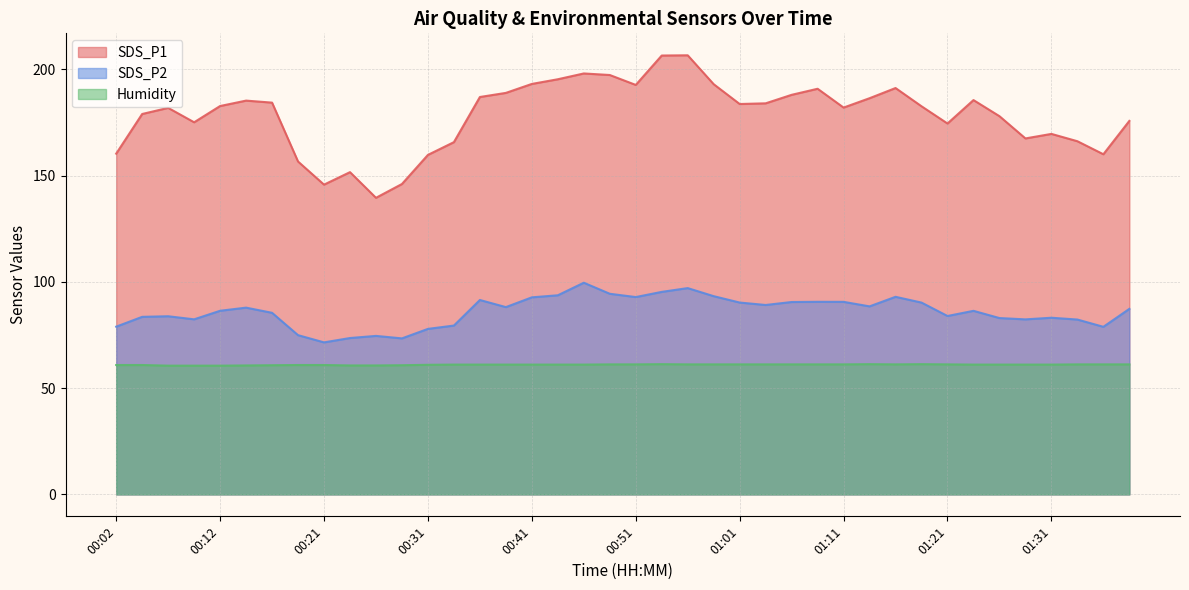

Rank the series at 01:21 from lowest to highest value.

Humidity, SDS_P2, SDS_P1